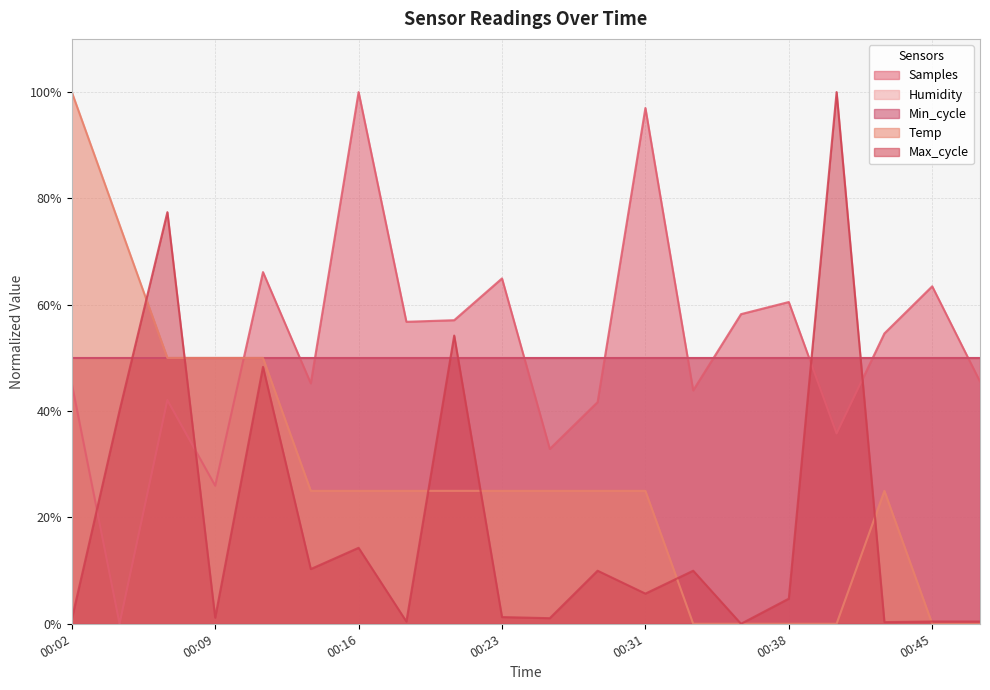

At which category does Samples reach its first local valley?

00:04